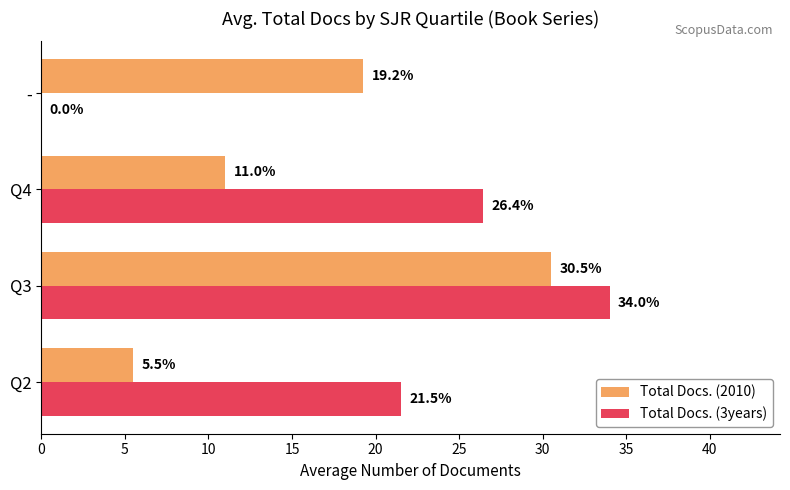

At which label does Total Docs. (2010) reach its peak?

Q3